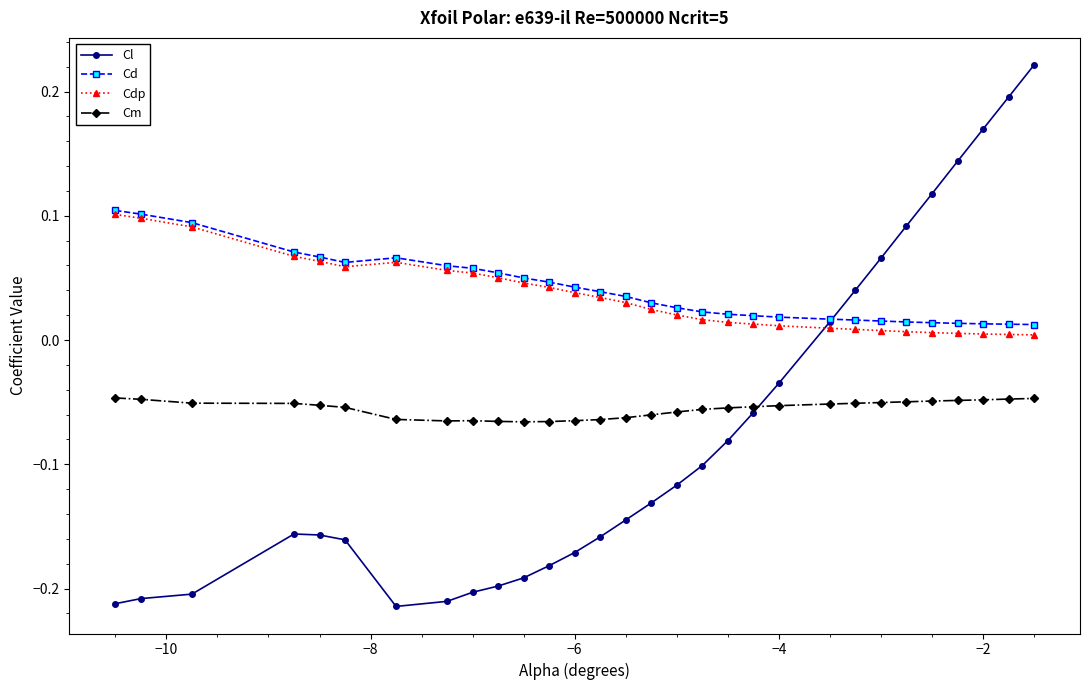

Which series has the widest spread of values?

Cl